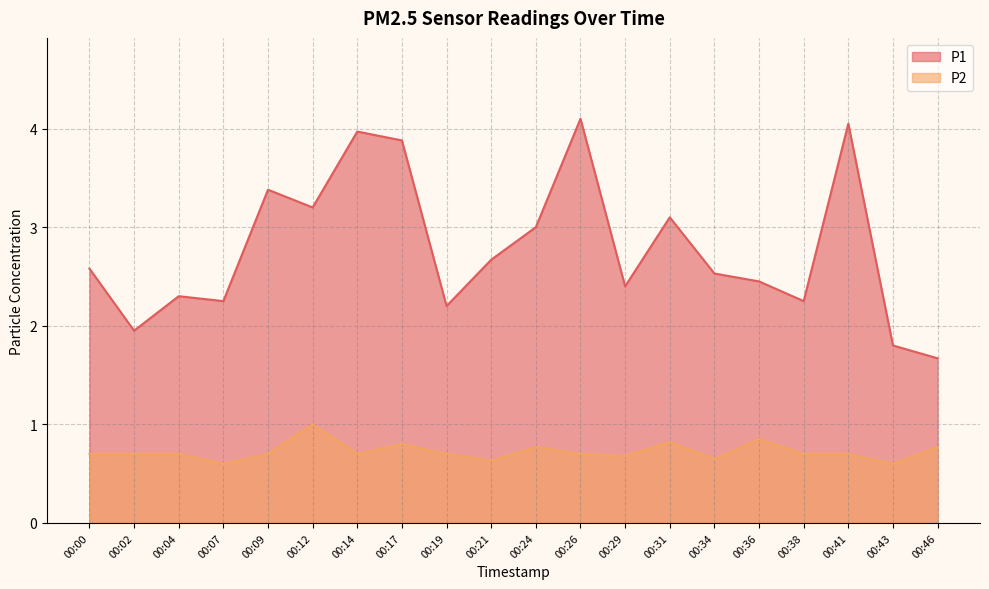

List the series in order of their overall mean, lowest first.

P2, P1